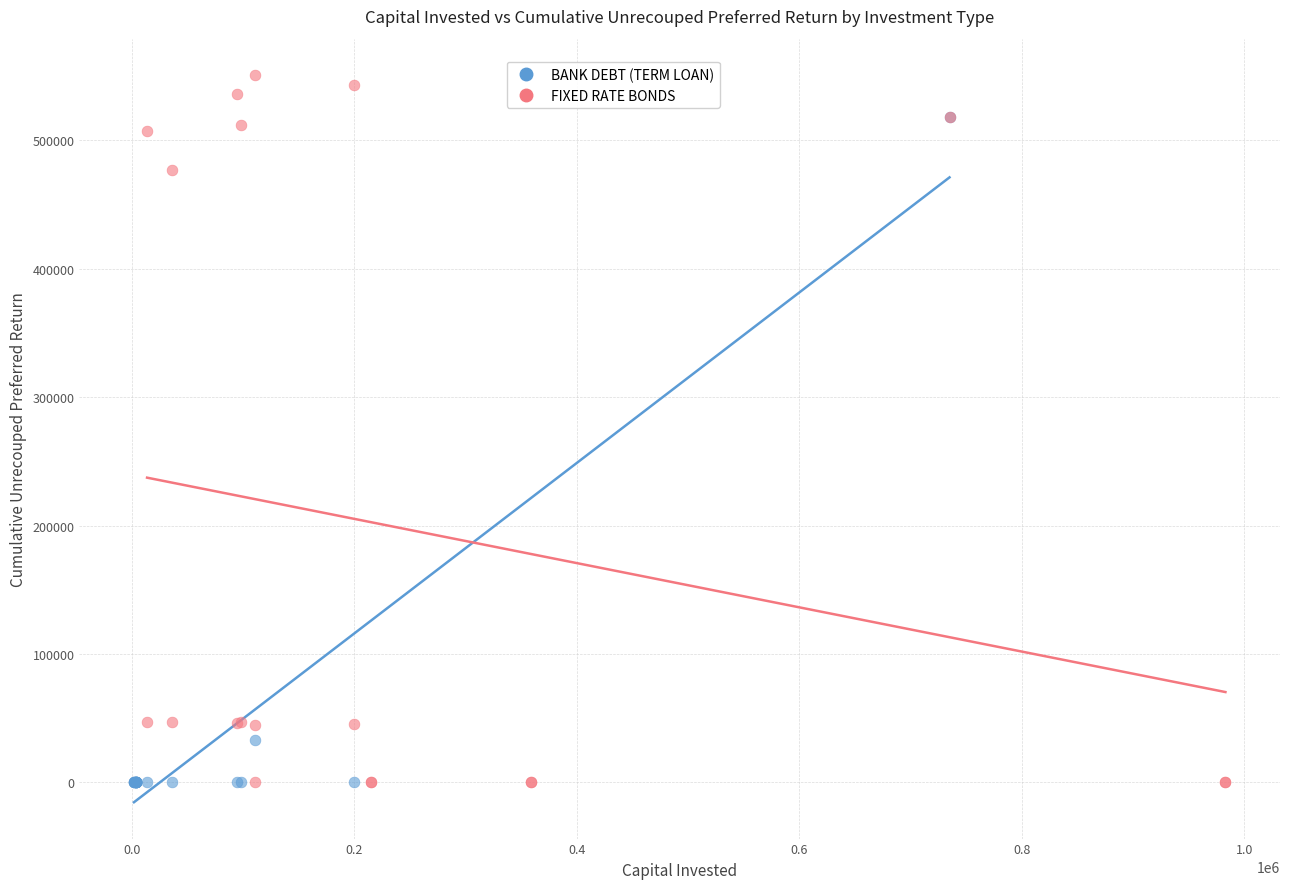

Which series has the widest spread of Y values?

FIXED RATE BONDS